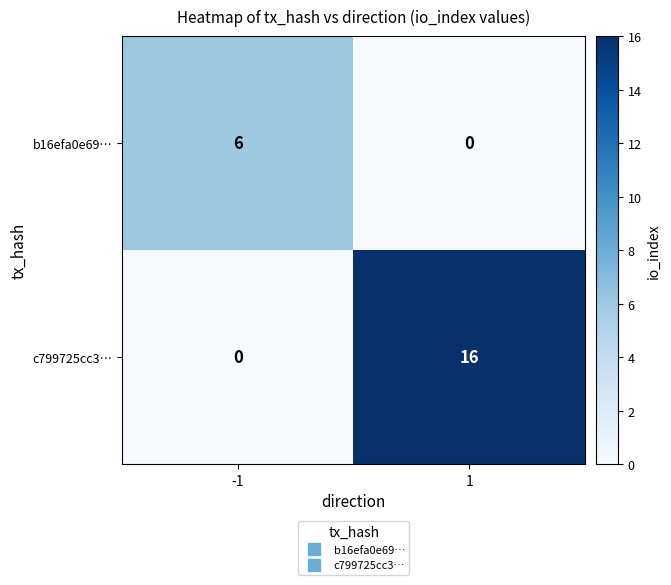

What is the difference between the maximum and minimum values in the b16efa0e69… series?

6